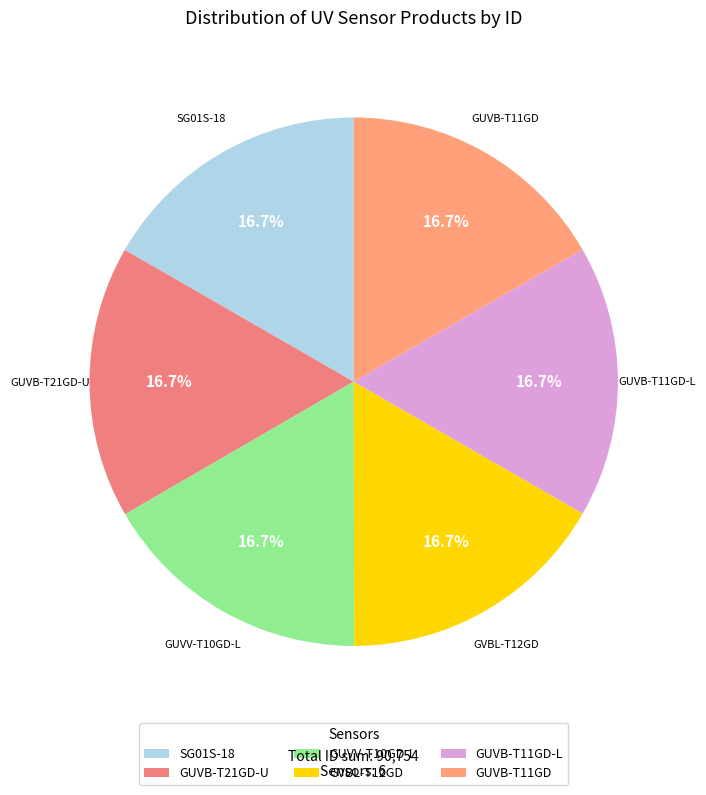

To the nearest percent, what portion does GUVB-T21GD-U represent?

17%